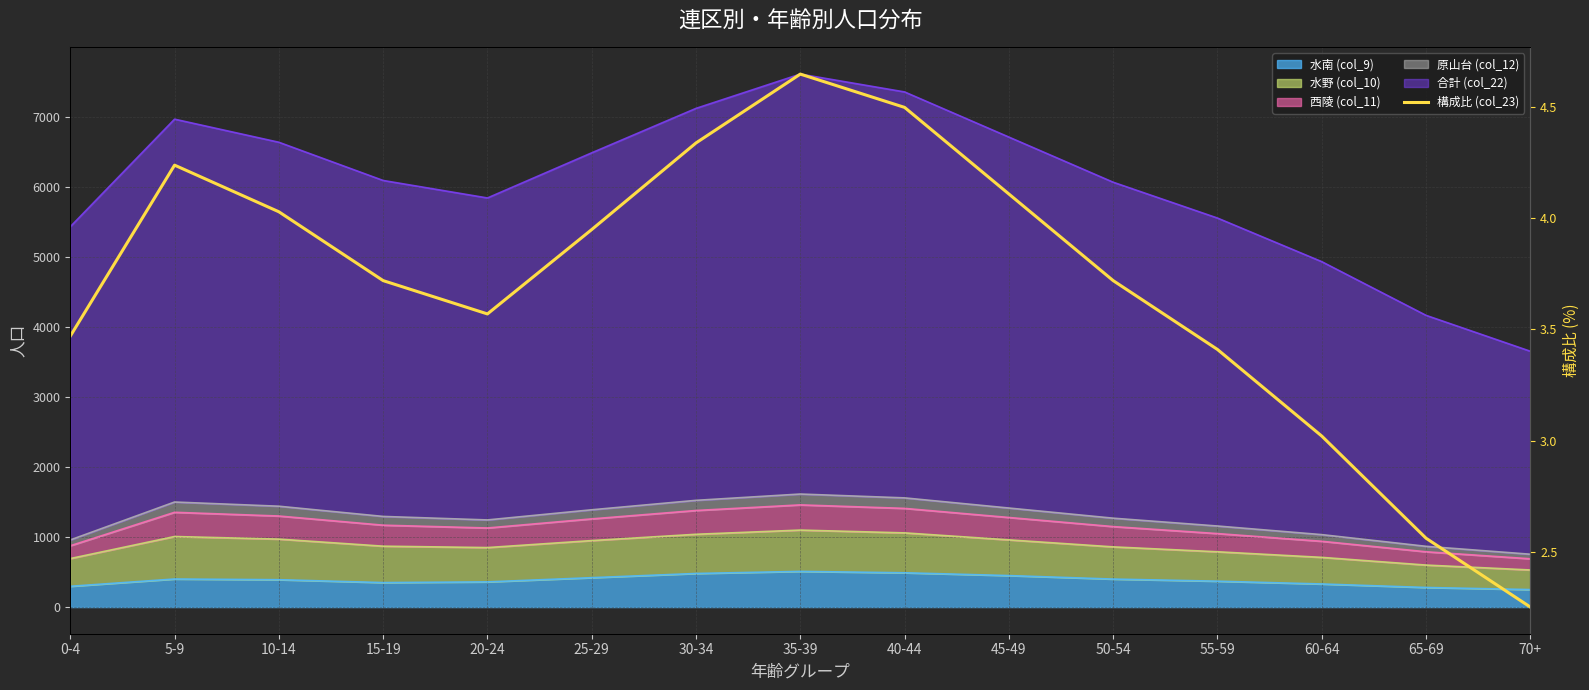

How many data points are less than 3?

2